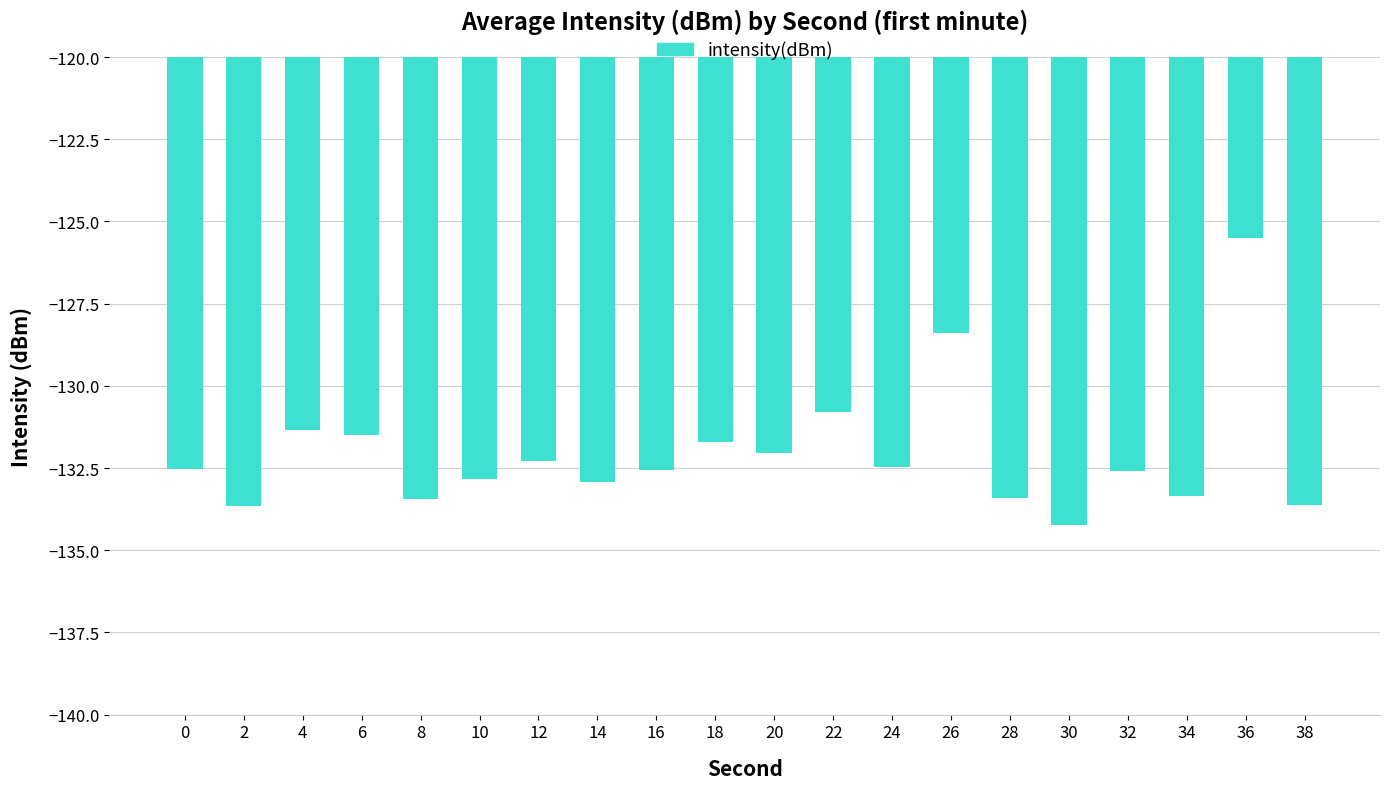

True or false: the data shows -237.4 at 38.

False